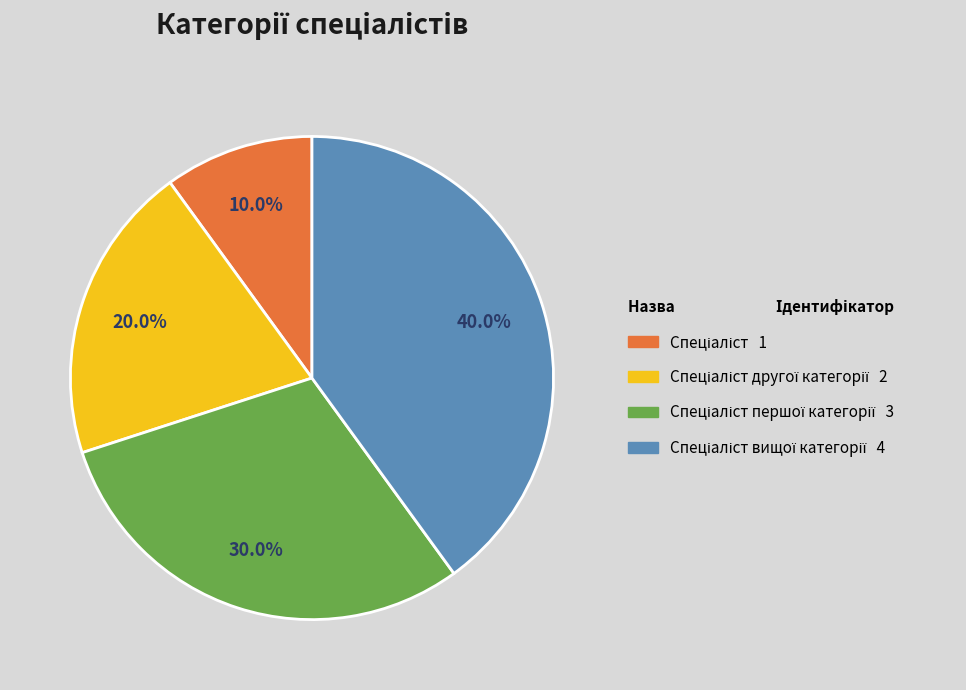

How many segments does this pie chart have?

4